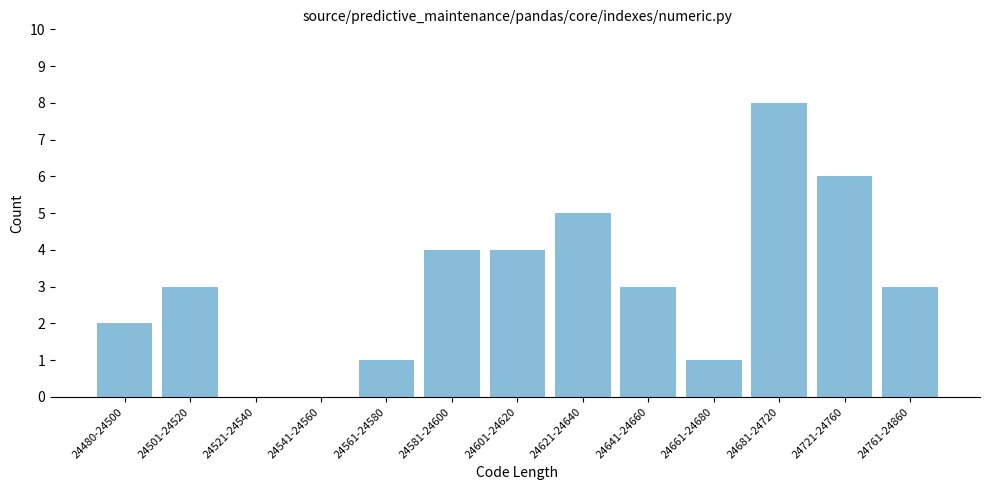

Reading left to right, what are all the values shown in this chart?

24480-24500=2	24501-24520=3	24521-24540=0	24541-24560=0	24561-24580=1	24581-24600=4	24601-24620=4	24621-24640=5	24641-24660=3	24661-24680=1	24681-24720=8	24721-24760=6	24761-24860=3